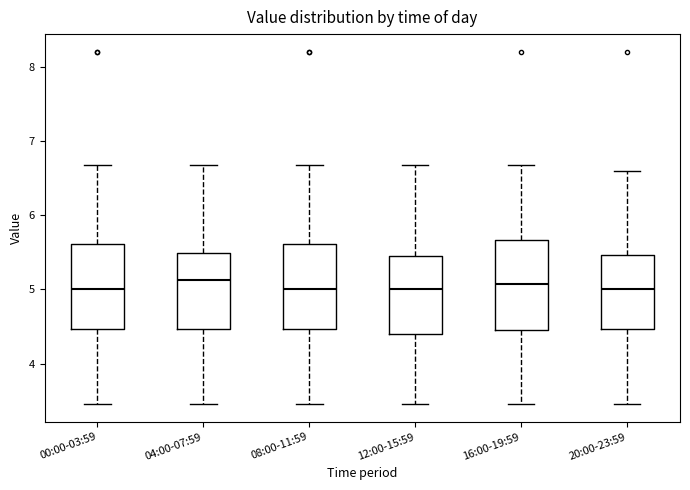

Where is the lower edge of the box for 16:00-19:59 on the y-axis? The values are not printed on the chart, so give them approximately, as read against the axis.

4.5